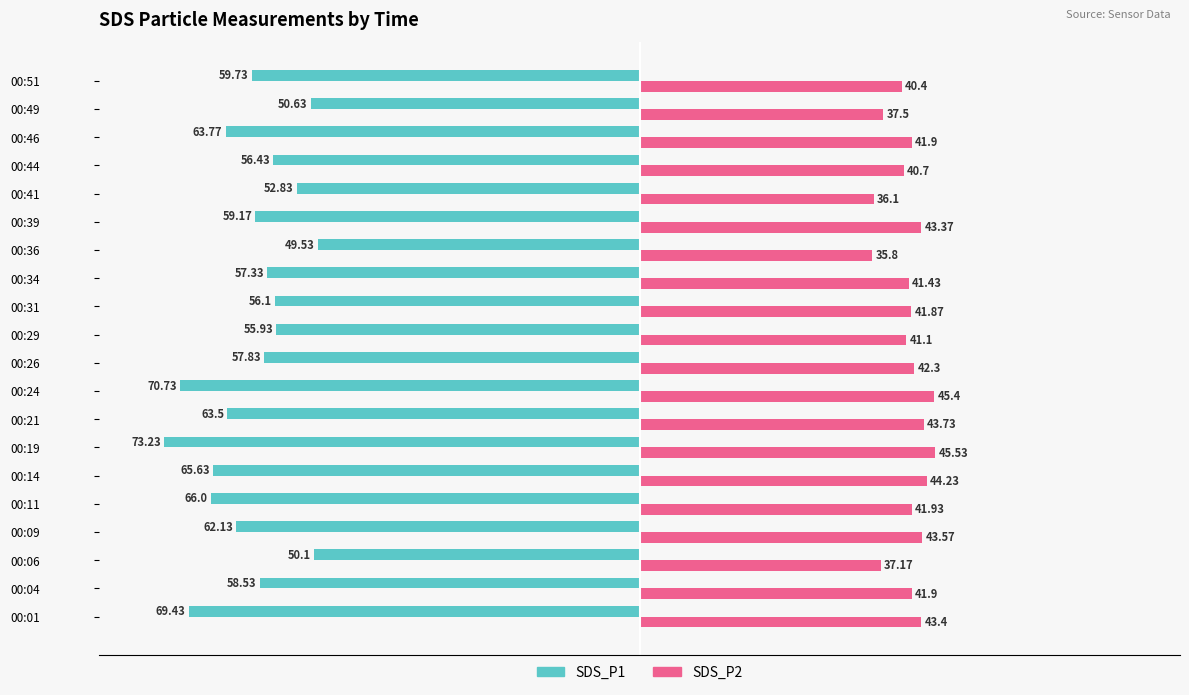

At which category is the sum across all series the highest?

00:06